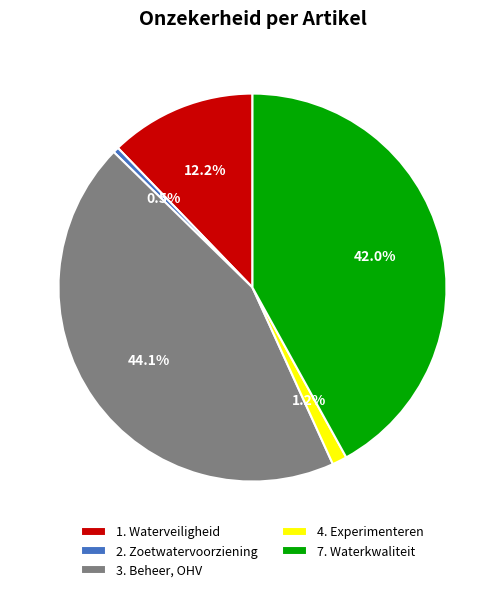

Rank the categories by value from highest to lowest.

3. Beheer, OHV, 7. Waterkwaliteit, 1. Waterveiligheid, 4. Experimenteren, 2. Zoetwatervoorziening